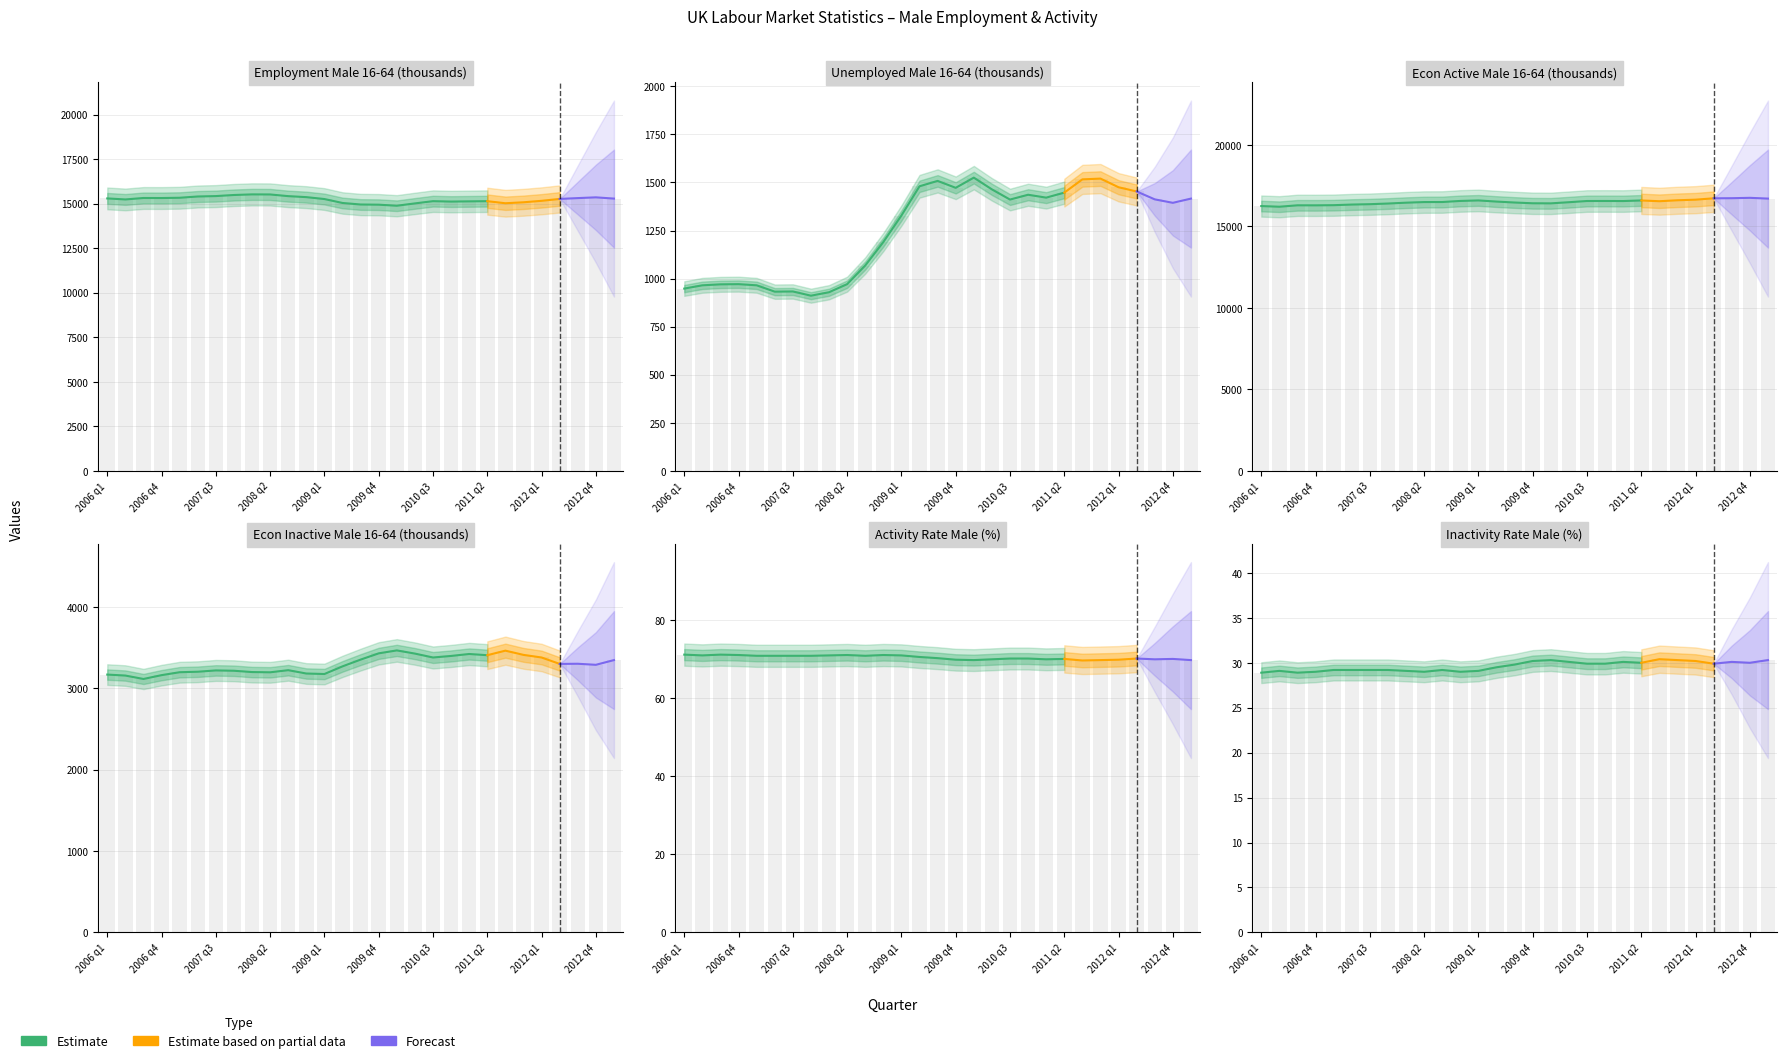

Where does the LFS Economically Inactive Male 16-64 (thousands) series first go above 3288?

2009 q3